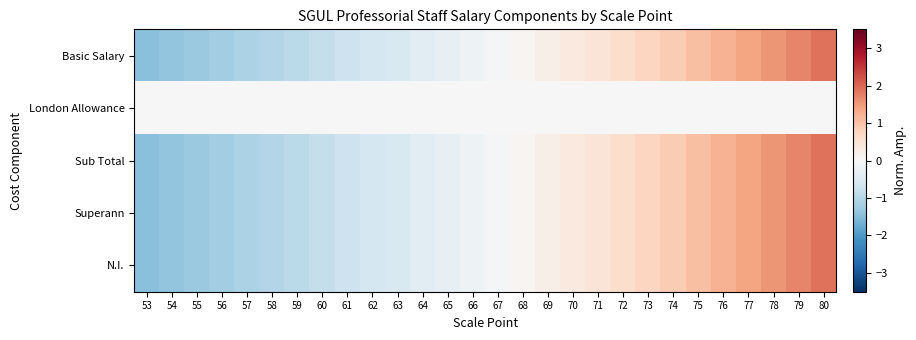

At how many categories does at least one series exceed 0?

13